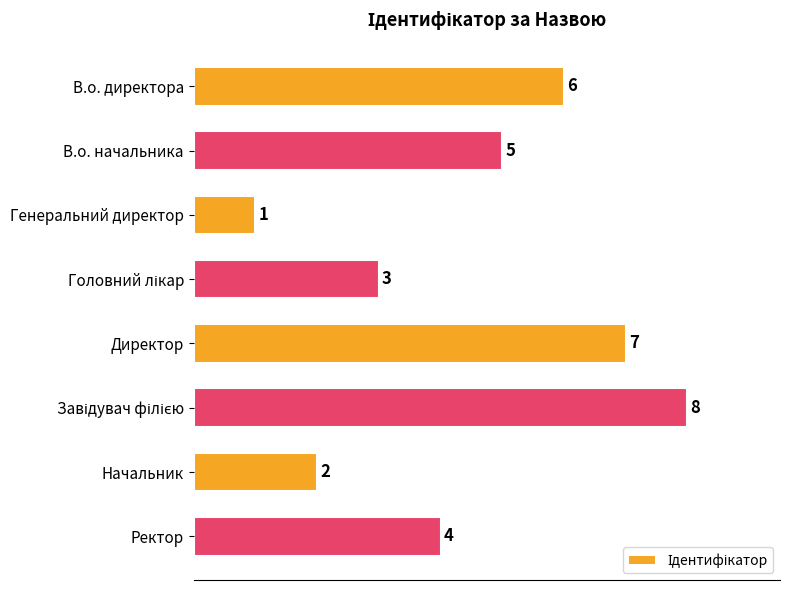

The value at В.о. начальника is 1. True or false?

False